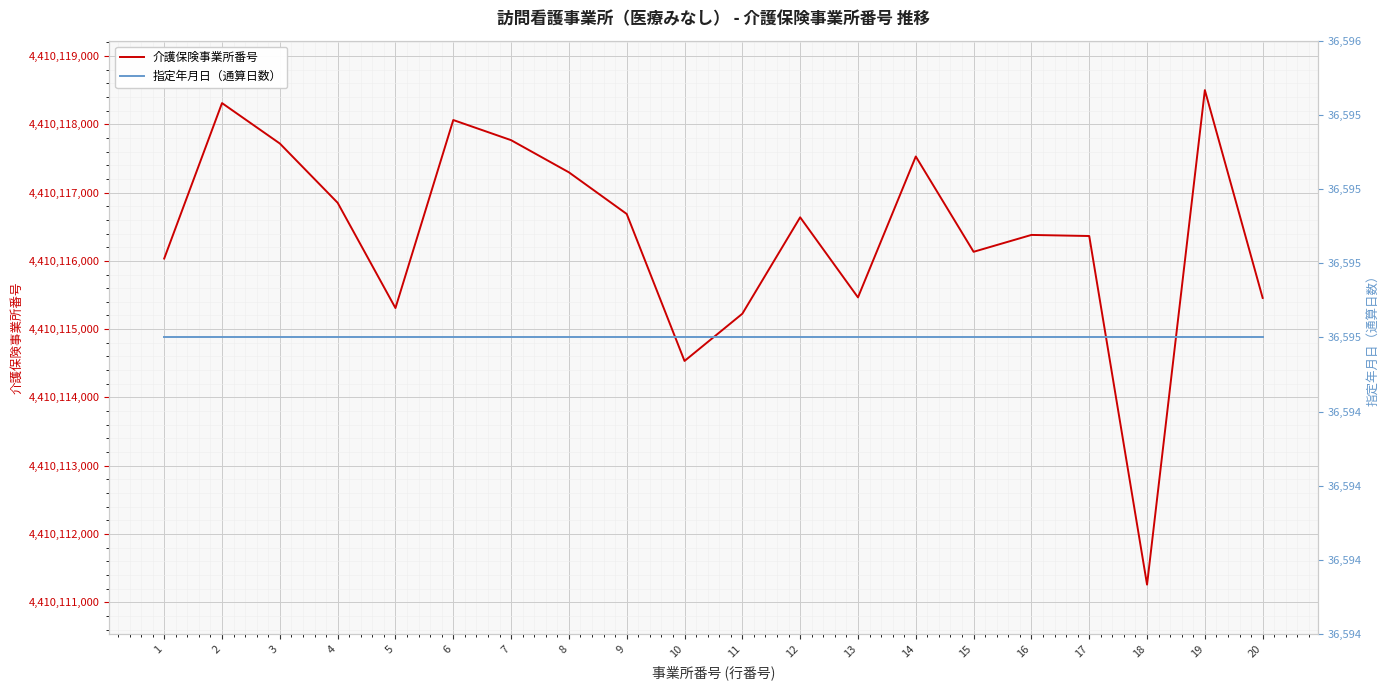

True or false: 指定年月日（通算日数） and 介護保険事業所番号 intersect in this chart.

False